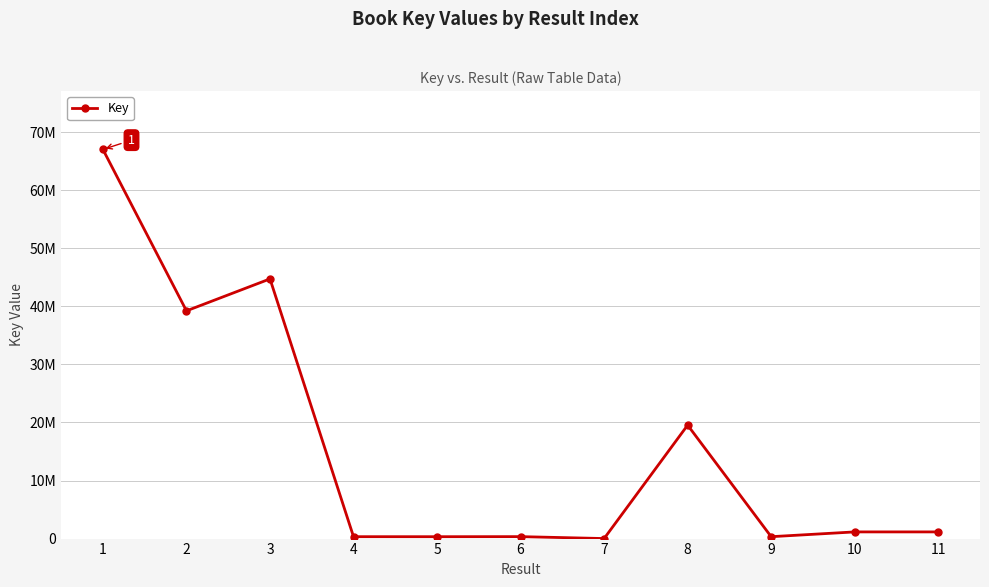

How many points are lower than both their immediate neighbors (excluding endpoints)?

4